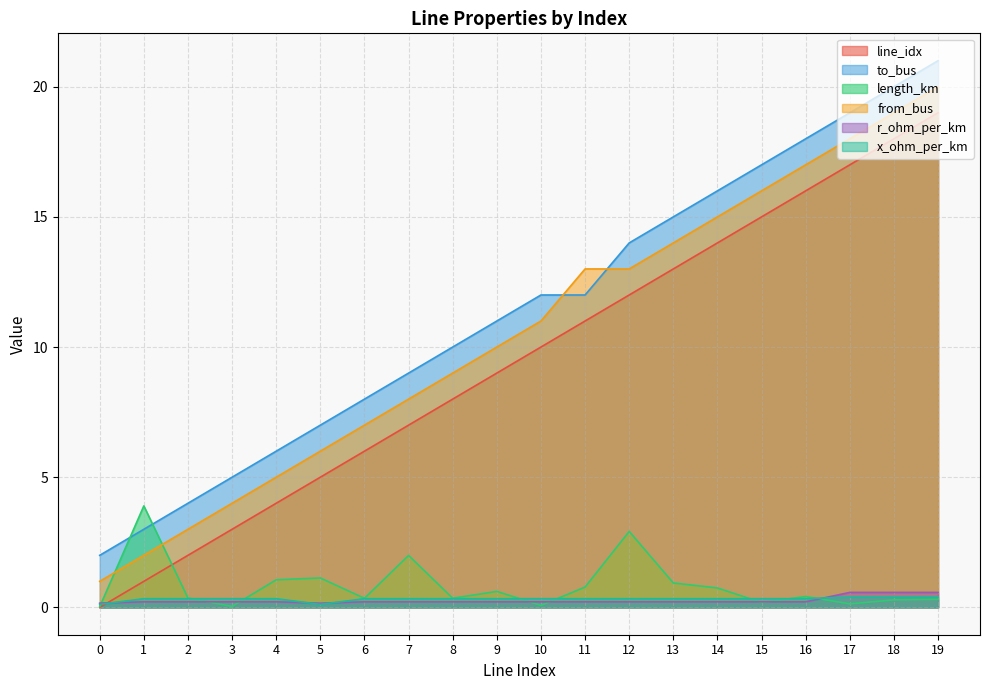

True or false: line_idx and from_bus intersect in this chart.

False